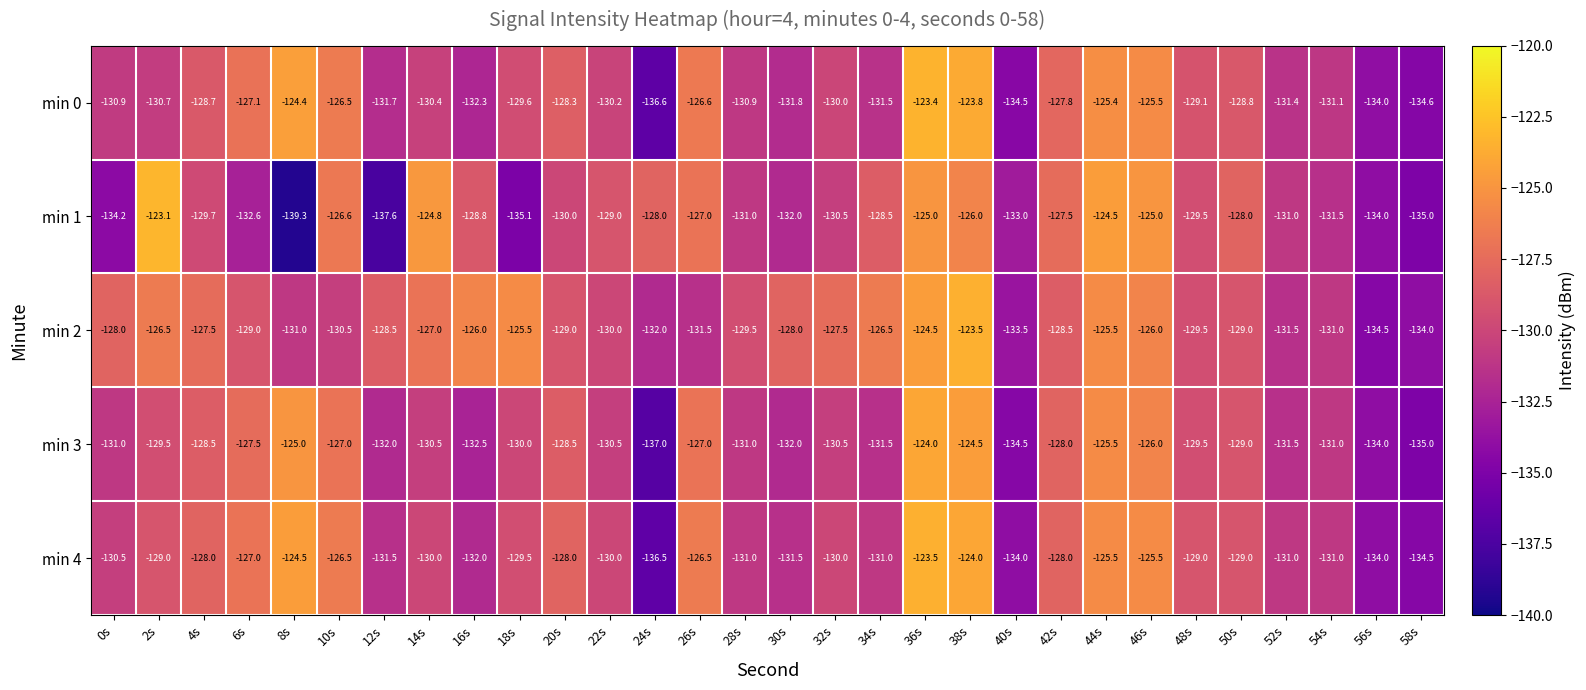

Between 22s and 42s, which series saw the biggest shift?

min 3